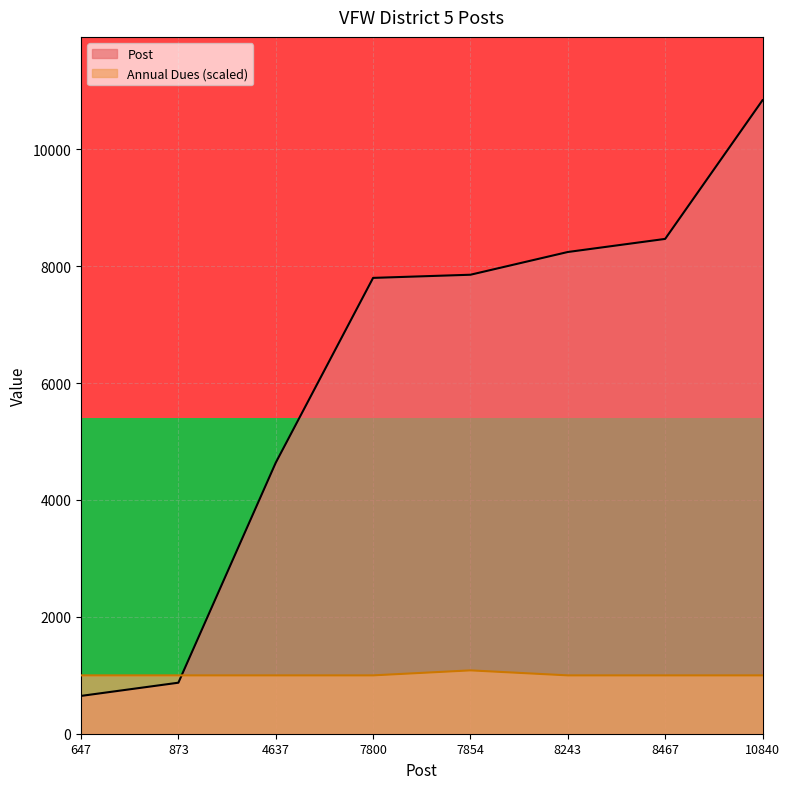

Is the value of Post at 4637 greater than the value of Annual Dues (scaled) at 8467?

Yes